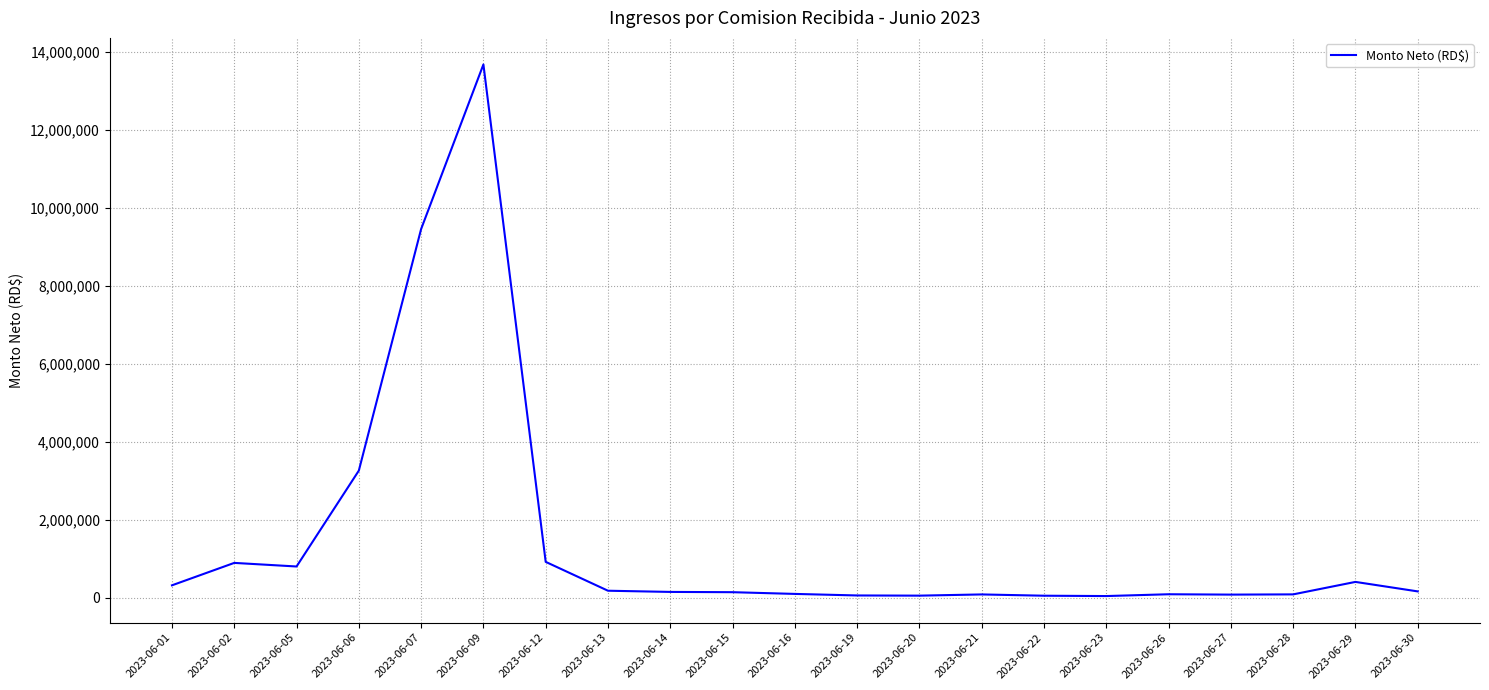

What is the difference between the maximum and minimum values?

13633578.9